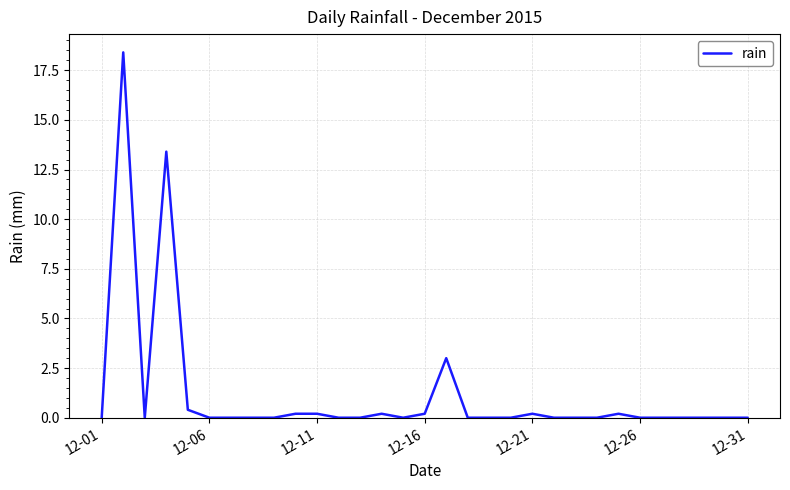

True or false: the data has more than 1 interior local peaks.

True